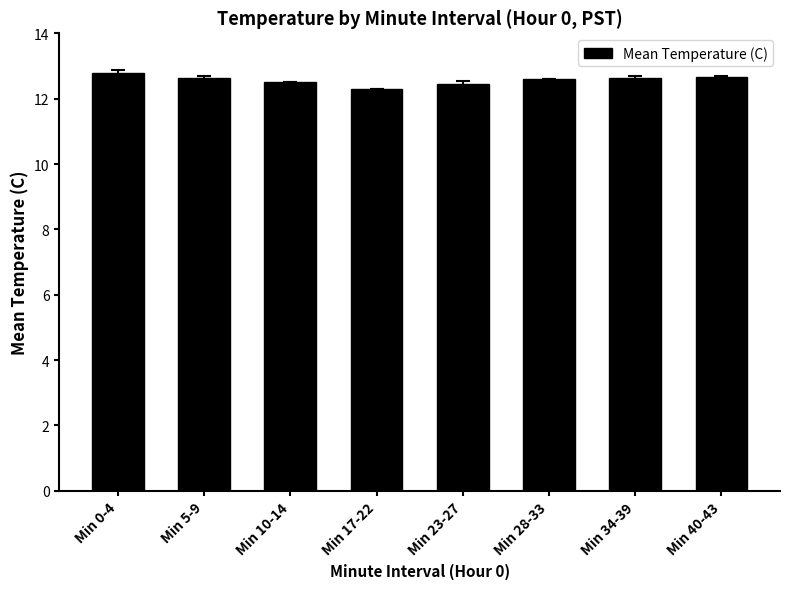

Which category has the highest value across all series?

Min 0-4